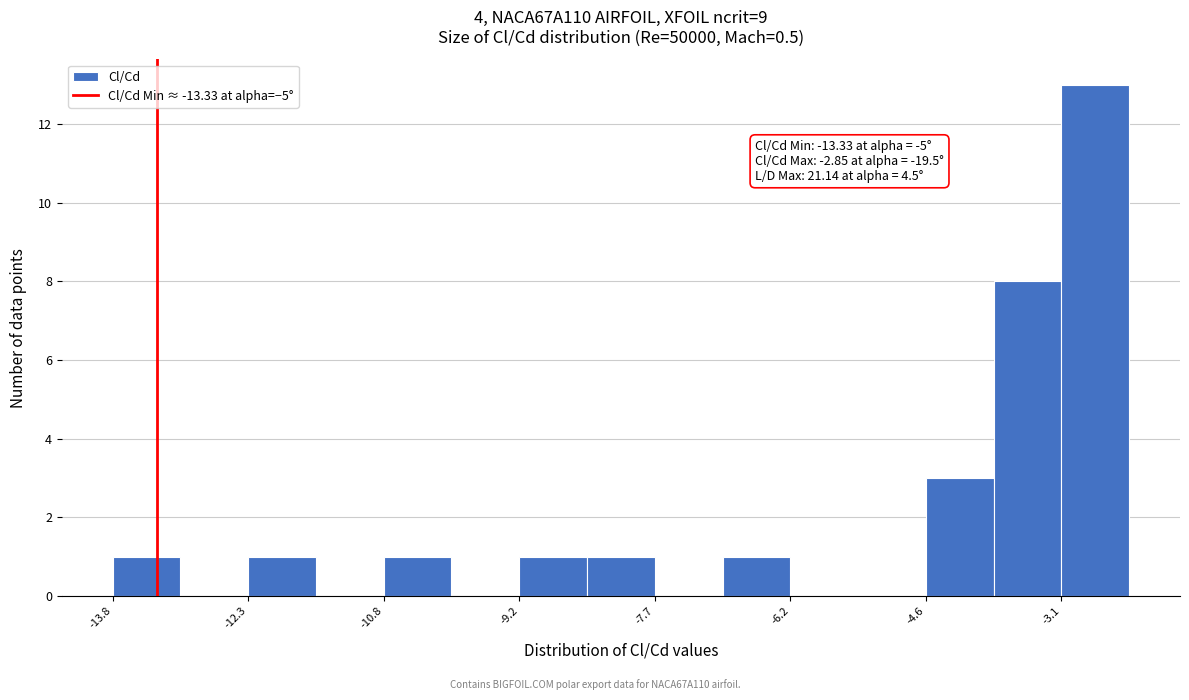

Read against the x-axis, roughly where is the centre of the tallest bar?

-2.8